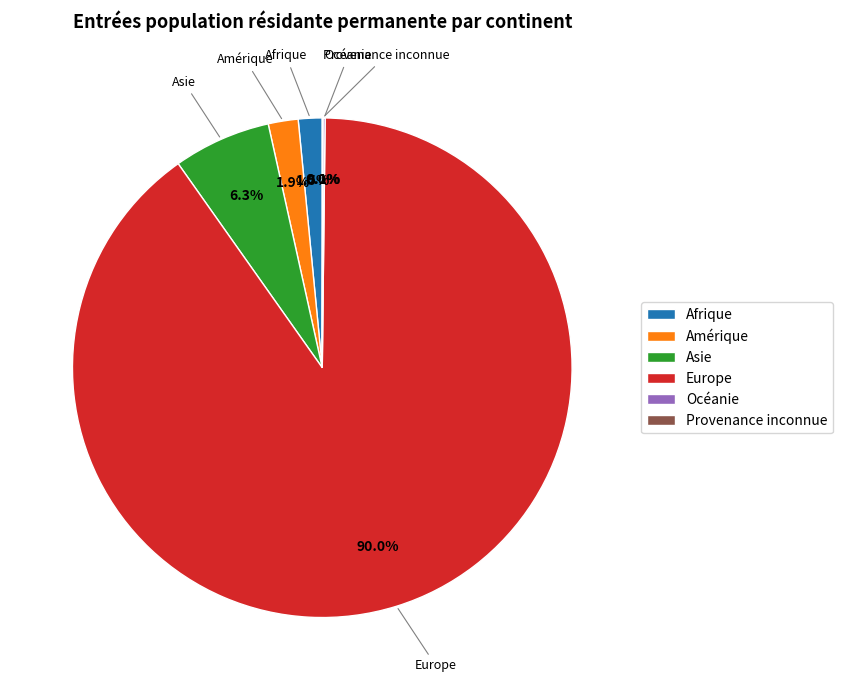

What is the largest slice in the pie chart?

Europe